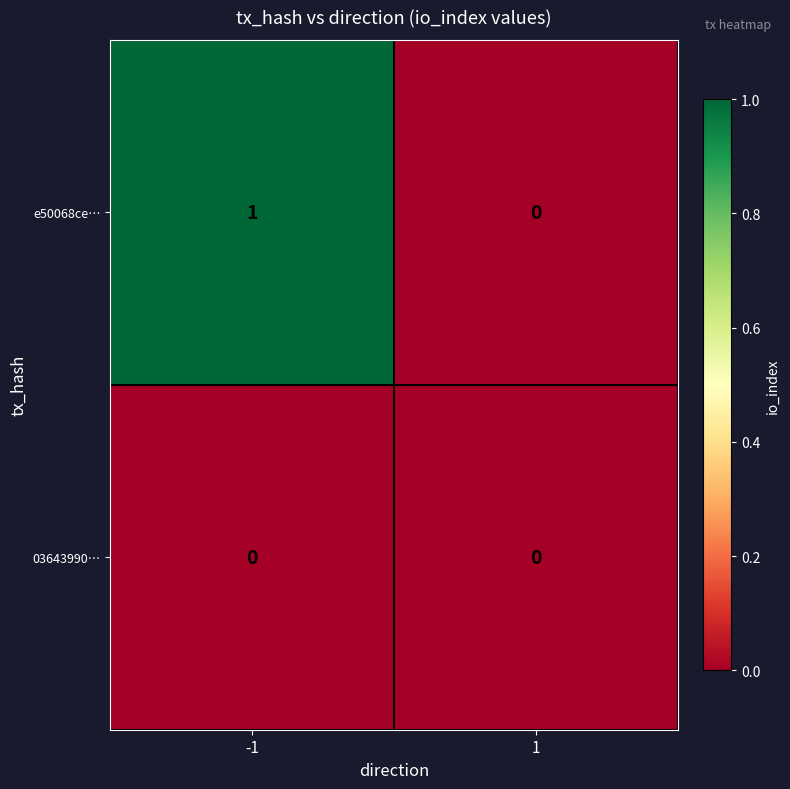

Between -1 and 1, which series saw the biggest shift?

e50068ce…